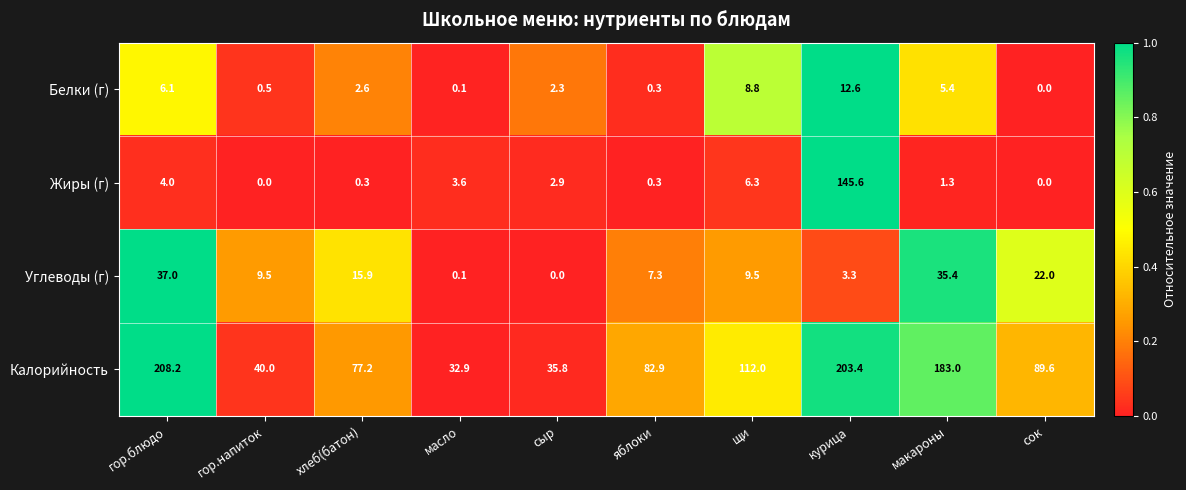

What is the sum of the Белки (г) values at гор.блюдо and сыр?

8.4